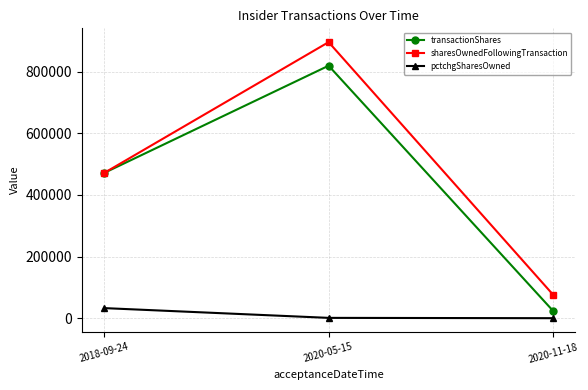

Where is transactionShares nearest to the value 421774?

2018-09-24